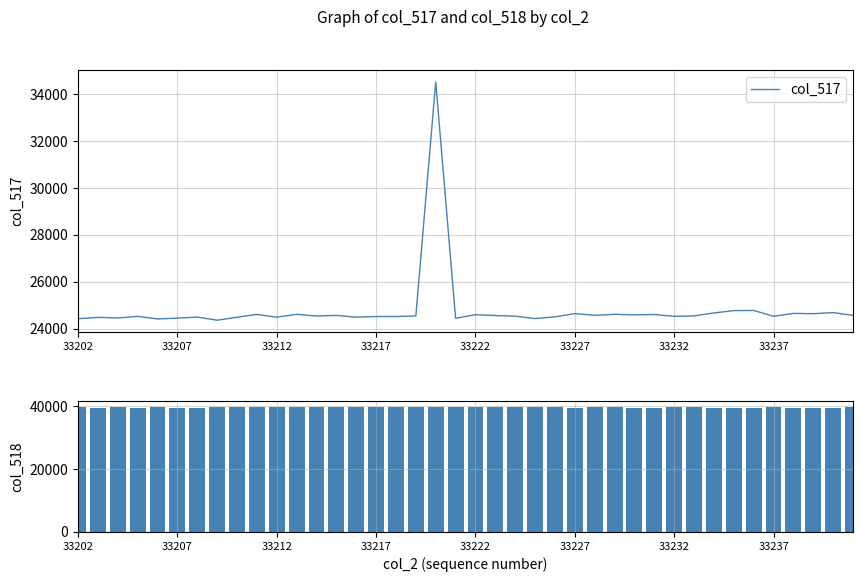

Are the bars grouped side by side (vs. stacked)?

Yes